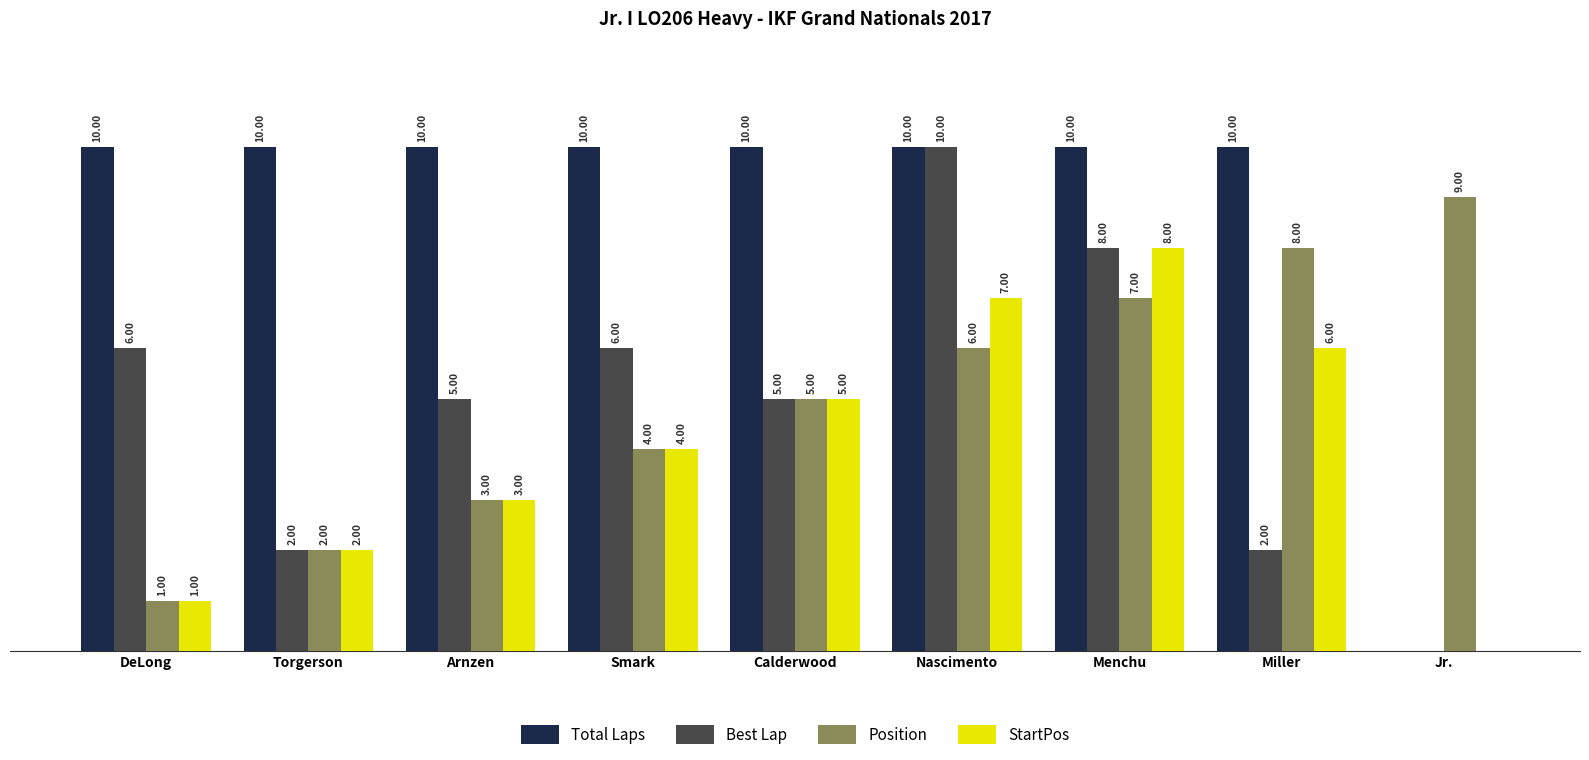

At which label is StartPos closest to 4?

Smark